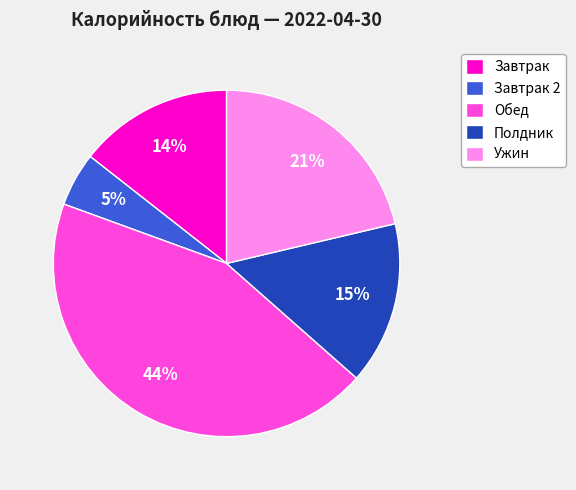

Do Завтрак 2 and Ужин together represent more than half of the pie?

No